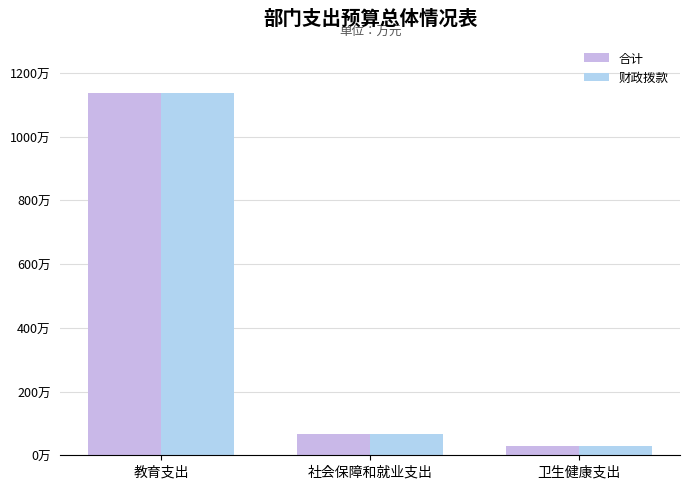

Rank the series by their maximum value, from lowest to highest.

合计, 财政拨款